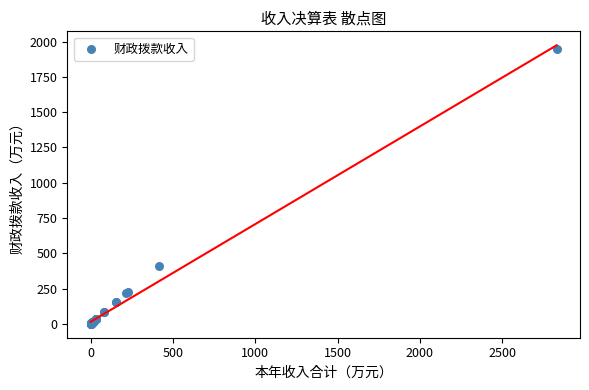

What Y value in the scatter plot is closest to 973?

410.6